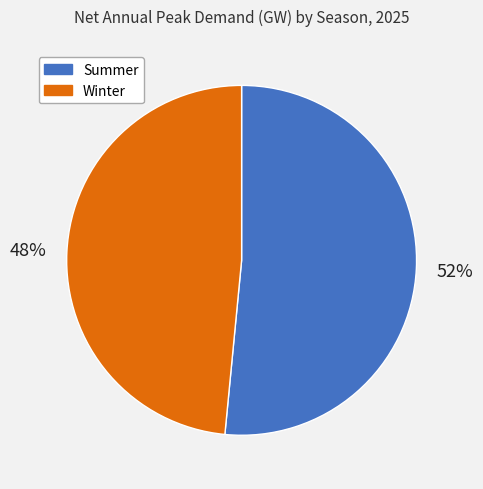

To the nearest percent, what is the average slice percentage?

50%